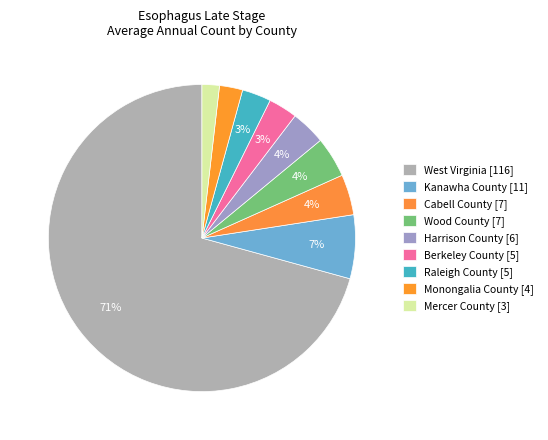

The Cabell County [7] slice represents 4% of the pie. True or false?

True